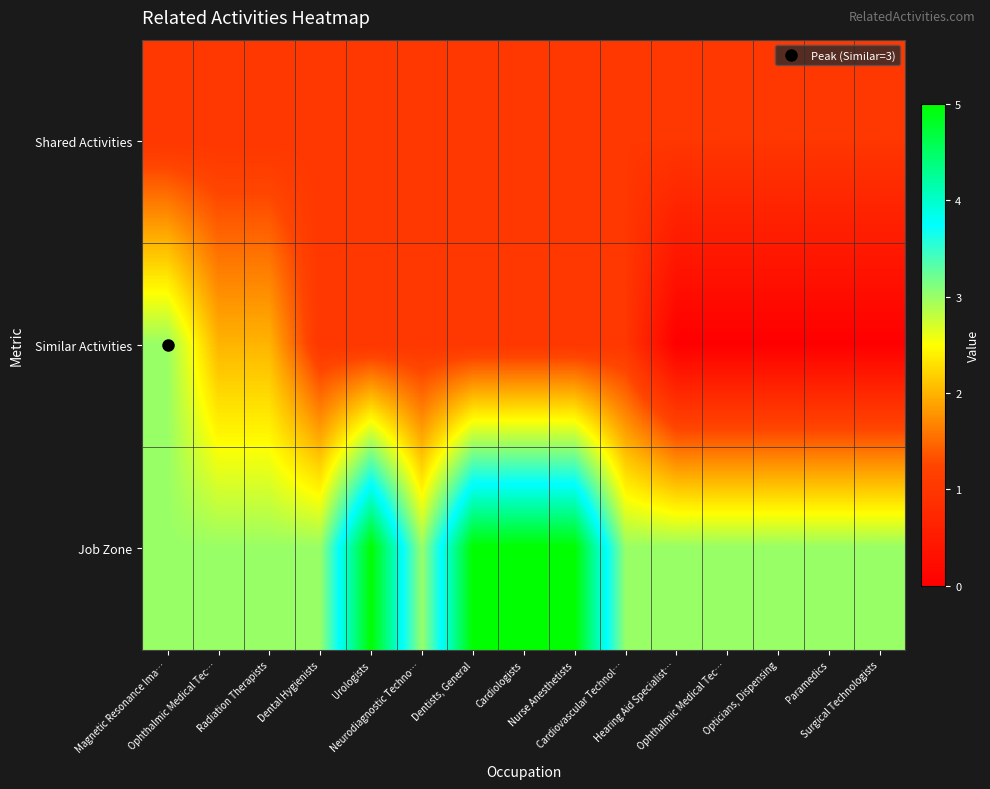

Reading left to right, list all the values displayed in this chart.

Shared Activities: Magnetic Resonance Ima…=1	Ophthalmic Medical Tec…=1	Radiation Therapists=1	Dental Hygienists=1	Urologists=1	Neurodiagnostic Techno…=1	Dentists, General=1	Cardiologists=1	Nurse Anesthetists=1	Cardiovascular Technol…=1	Hearing Aid Specialist…=1	Ophthalmic Medical Tec…=1	Opticians, Dispensing=1	Paramedics=1	Surgical Technologists=1
Similar Activities: Magnetic Resonance Ima…=3	Ophthalmic Medical Tec…=2	Radiation Therapists=2	Dental Hygienists=1	Urologists=1	Neurodiagnostic Techno…=1	Dentists, General=1	Cardiologists=1	Nurse Anesthetists=1	Cardiovascular Technol…=1	Hearing Aid Specialist…=0	Ophthalmic Medical Tec…=0	Opticians, Dispensing=0	Paramedics=0	Surgical Technologists=0
Job Zone: Magnetic Resonance Ima…=3	Ophthalmic Medical Tec…=3	Radiation Therapists=3	Dental Hygienists=3	Urologists=5	Neurodiagnostic Techno…=3	Dentists, General=5	Cardiologists=5	Nurse Anesthetists=5	Cardiovascular Technol…=3	Hearing Aid Specialist…=3	Ophthalmic Medical Tec…=3	Opticians, Dispensing=3	Paramedics=3	Surgical Technologists=3